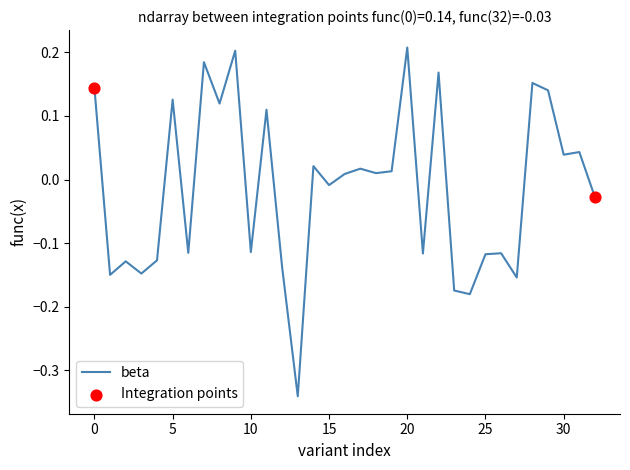

What is the difference between the maximum and minimum values?

0.5